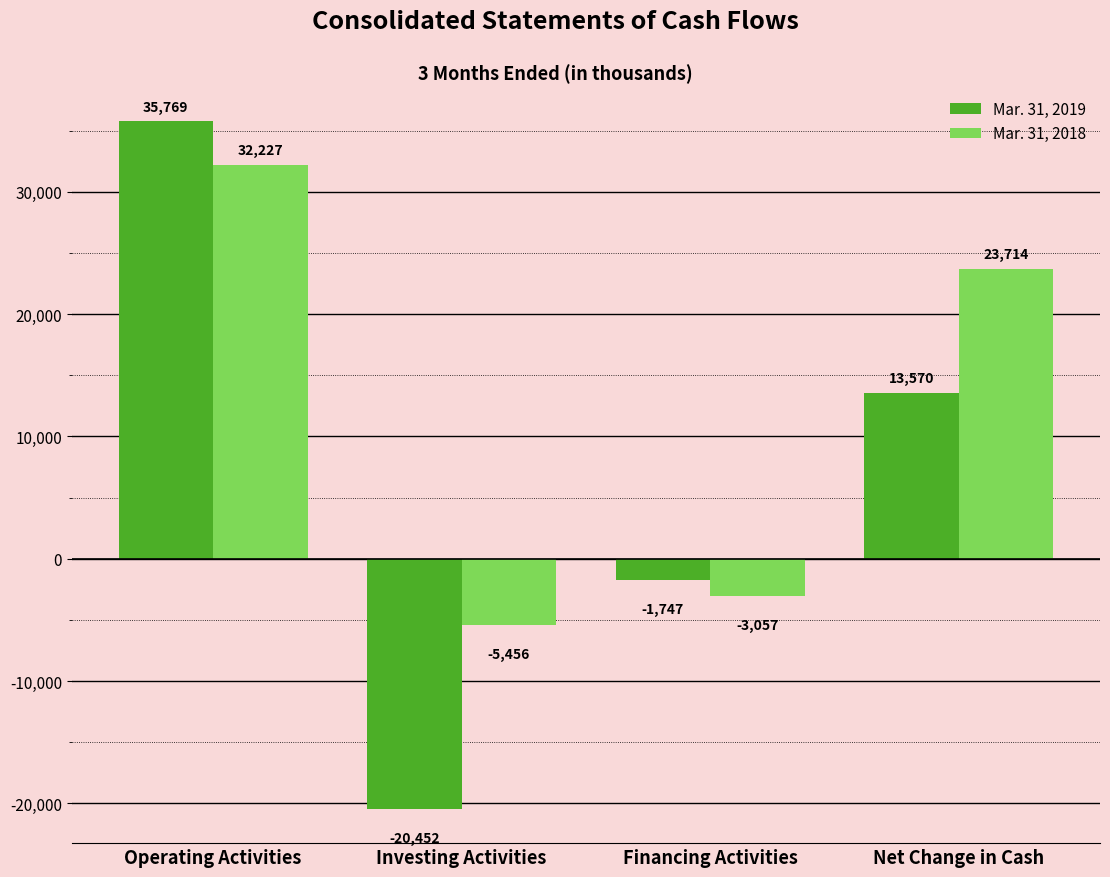

At Operating Activities, list the series in order from smallest to largest.

Mar. 31, 2018, Mar. 31, 2019